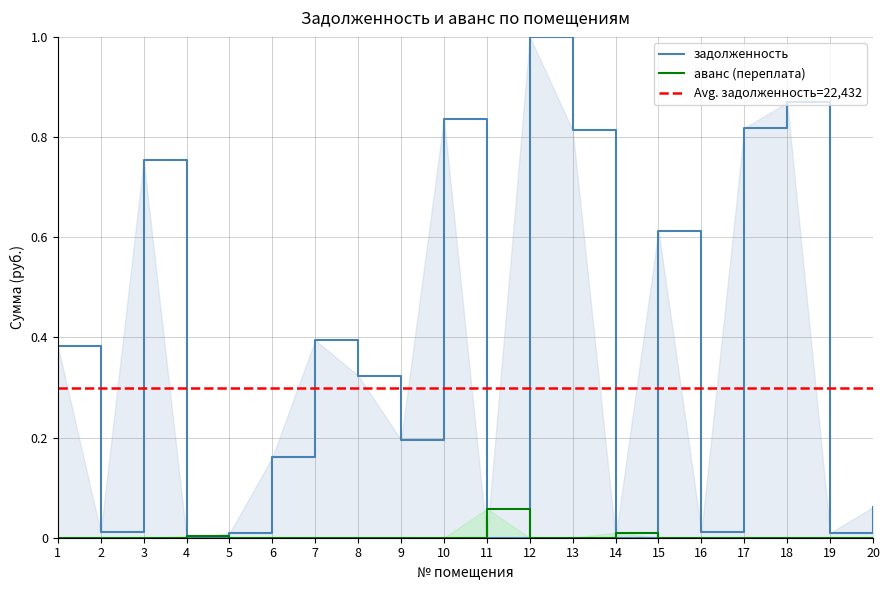

How many values in the задолженность series exceed 0?

17